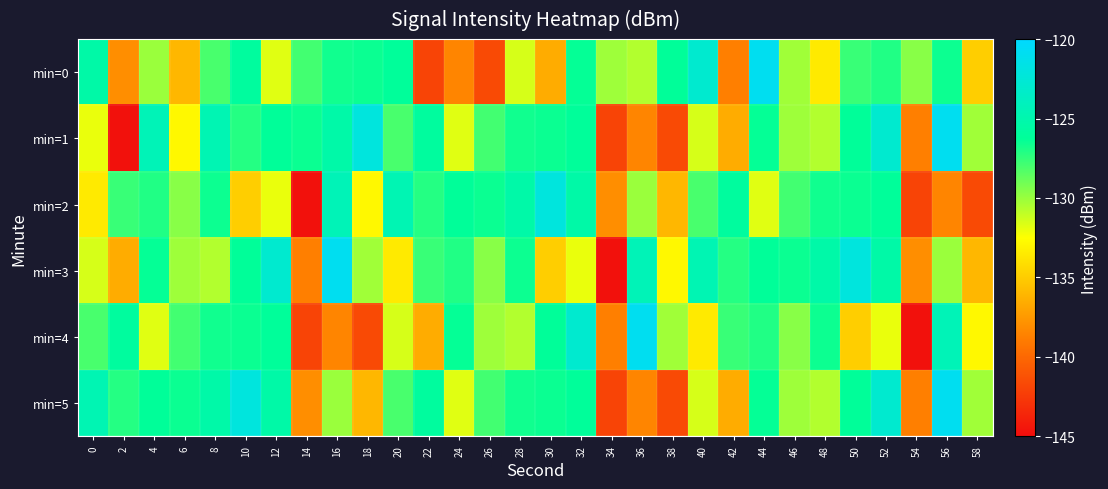

Which category has the highest value across all series?

44